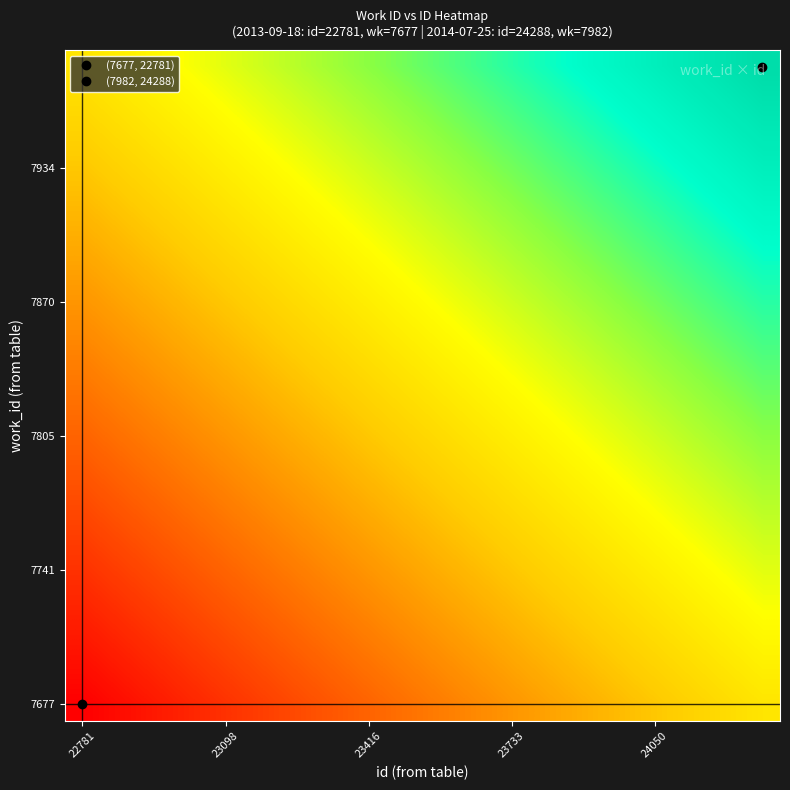

Count the number of data series in this chart.

20